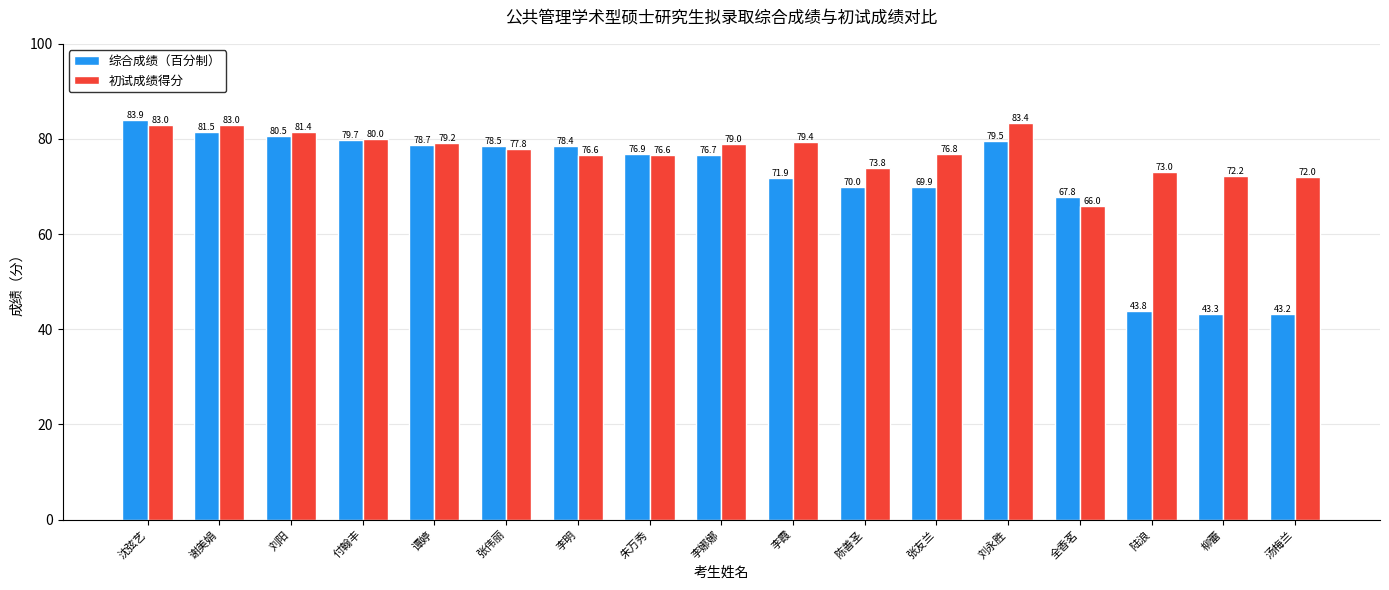

What are all the series names shown in the legend?

综合成绩（百分制）, 初试成绩得分